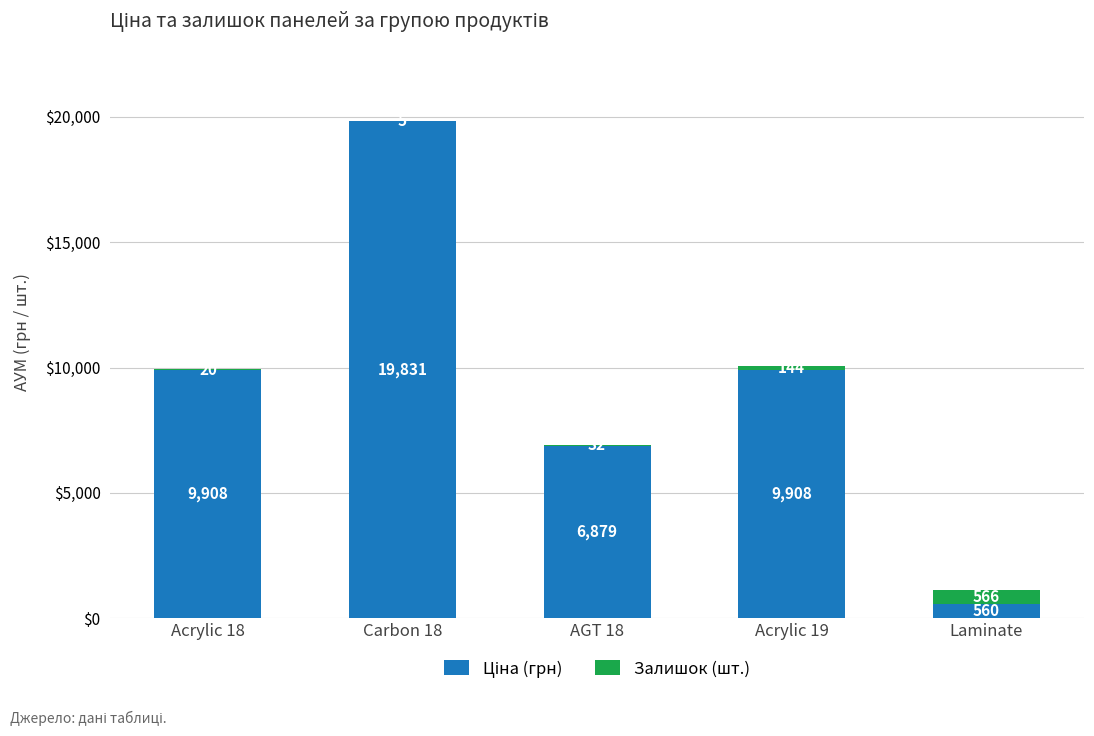

At which category is the sum across all series the highest?

Carbon 18